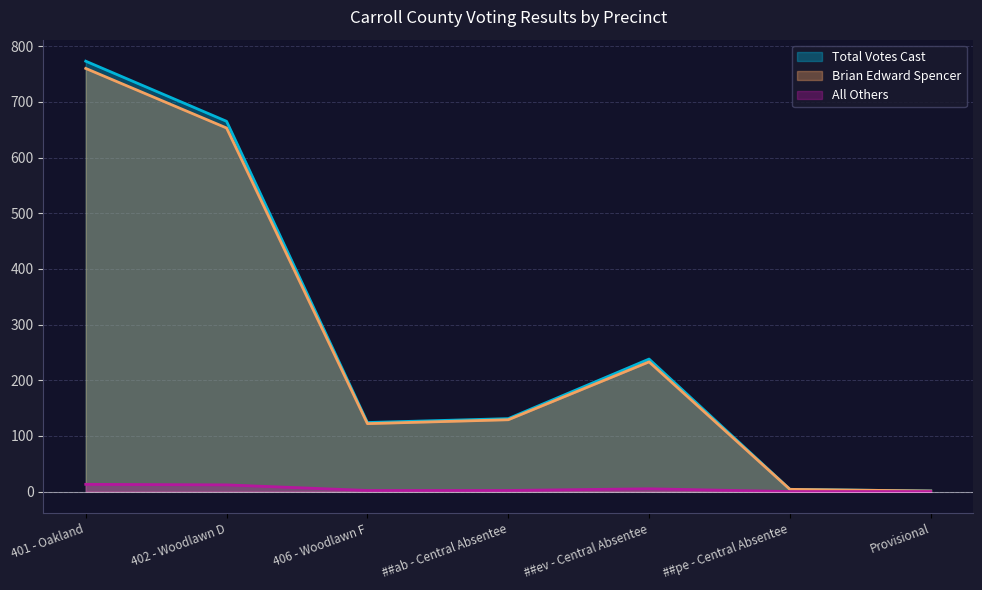

Which series has the largest total across all categories?

Total Votes Cast